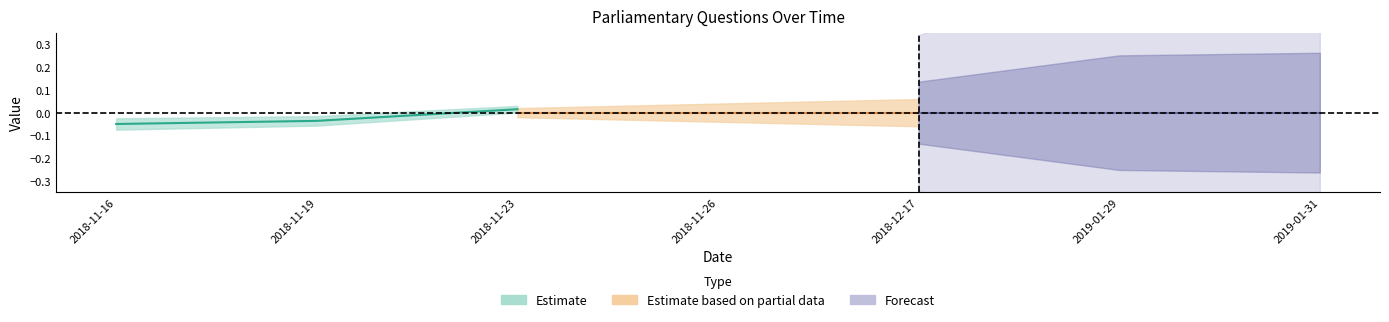

Which series changed the most between 2018-11-19 and 2018-11-23?

Estimate